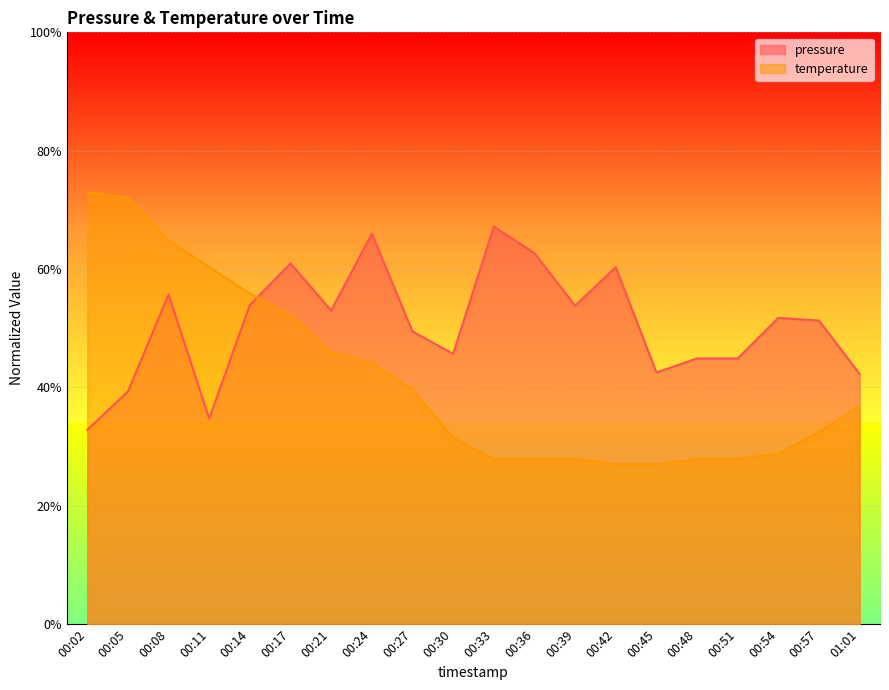

At how many categories does at least one series exceed 0?

20